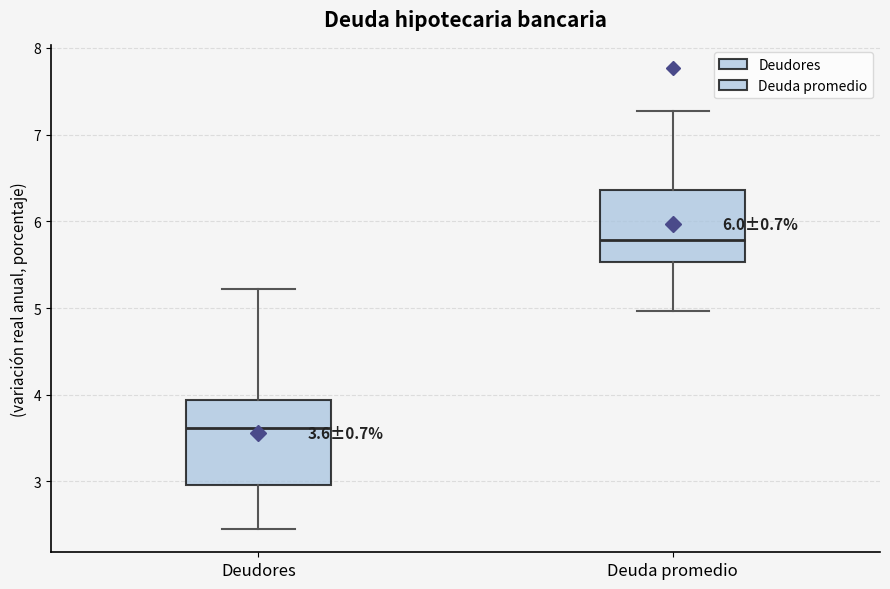

Which box has the lowest median line?

Deudores